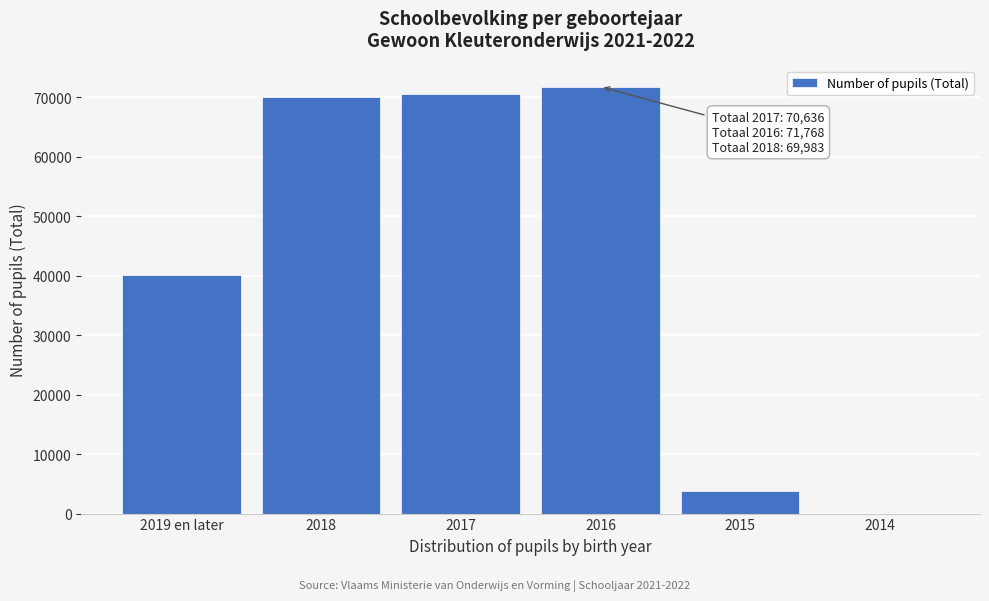

Reading left to right, extract all data points from this chart.

2019 en later=40192	2018=69983	2017=70636	2016=71768	2015=3838	2014=1